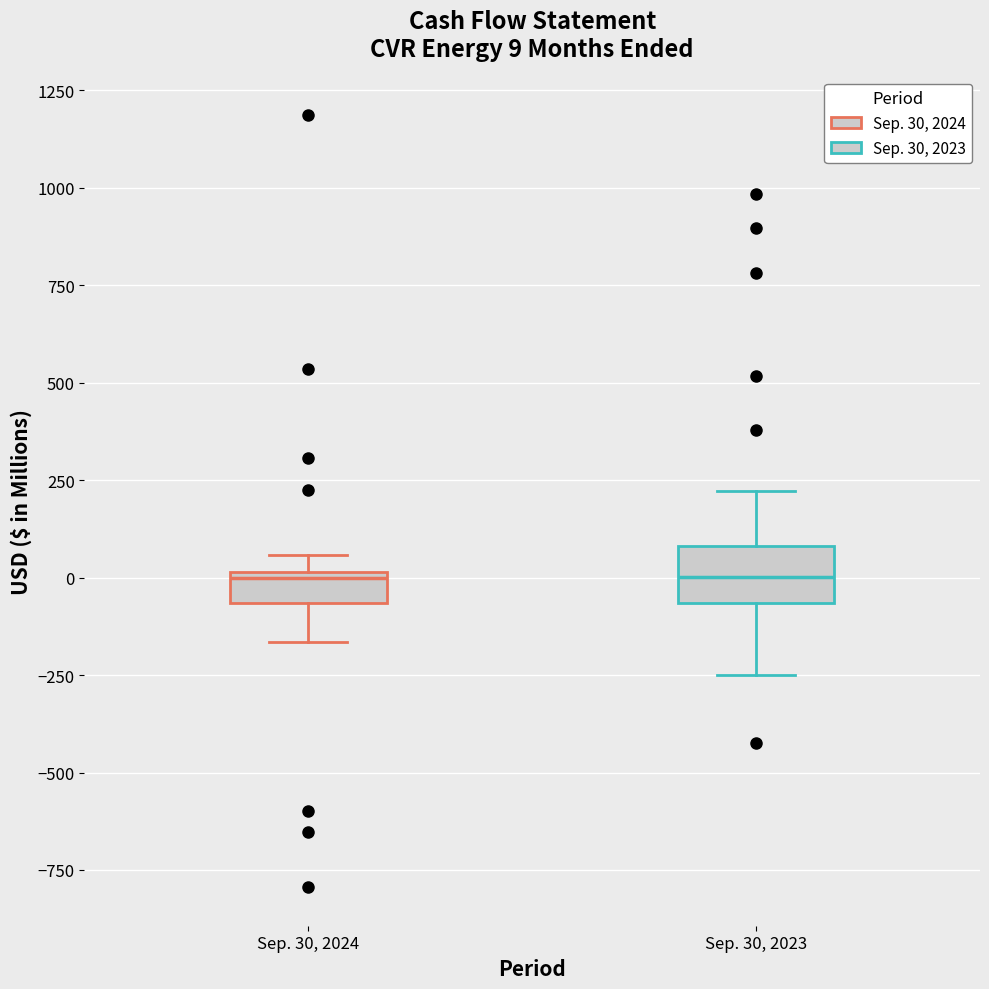

Which box is the tallest, from its lower edge to its upper edge?

Sep. 30, 2023